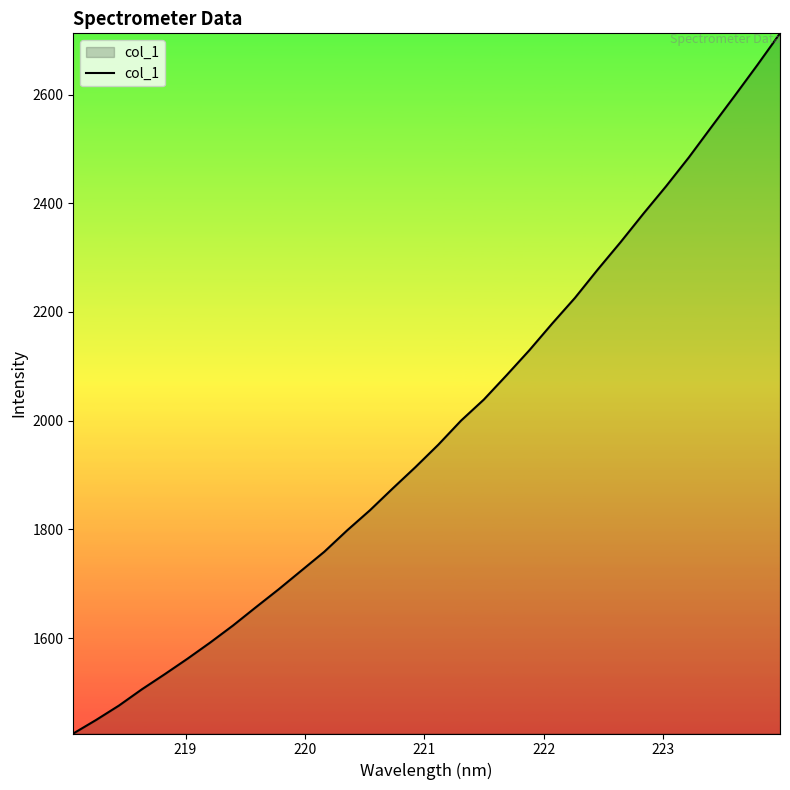

What is the greatest value displayed?

2712.6